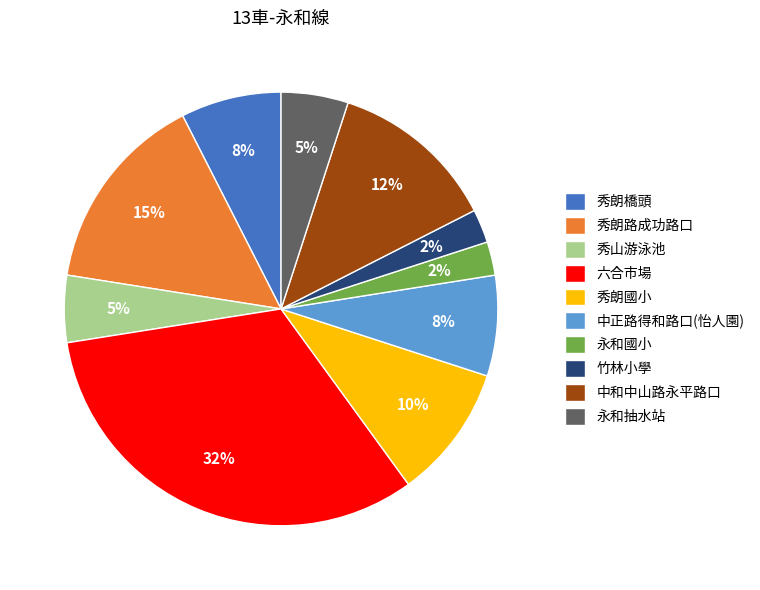

Do 秀朗國小 and 永和國小 together represent more than half of the pie?

No